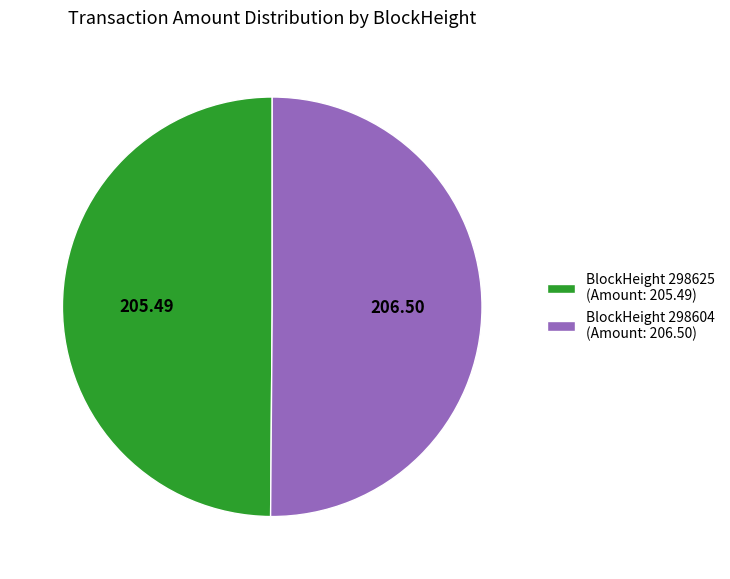

Combined, do BlockHeight 298604 (Amount: 206.50) and BlockHeight 298625 (Amount: 205.49) account for over 50%?

Yes